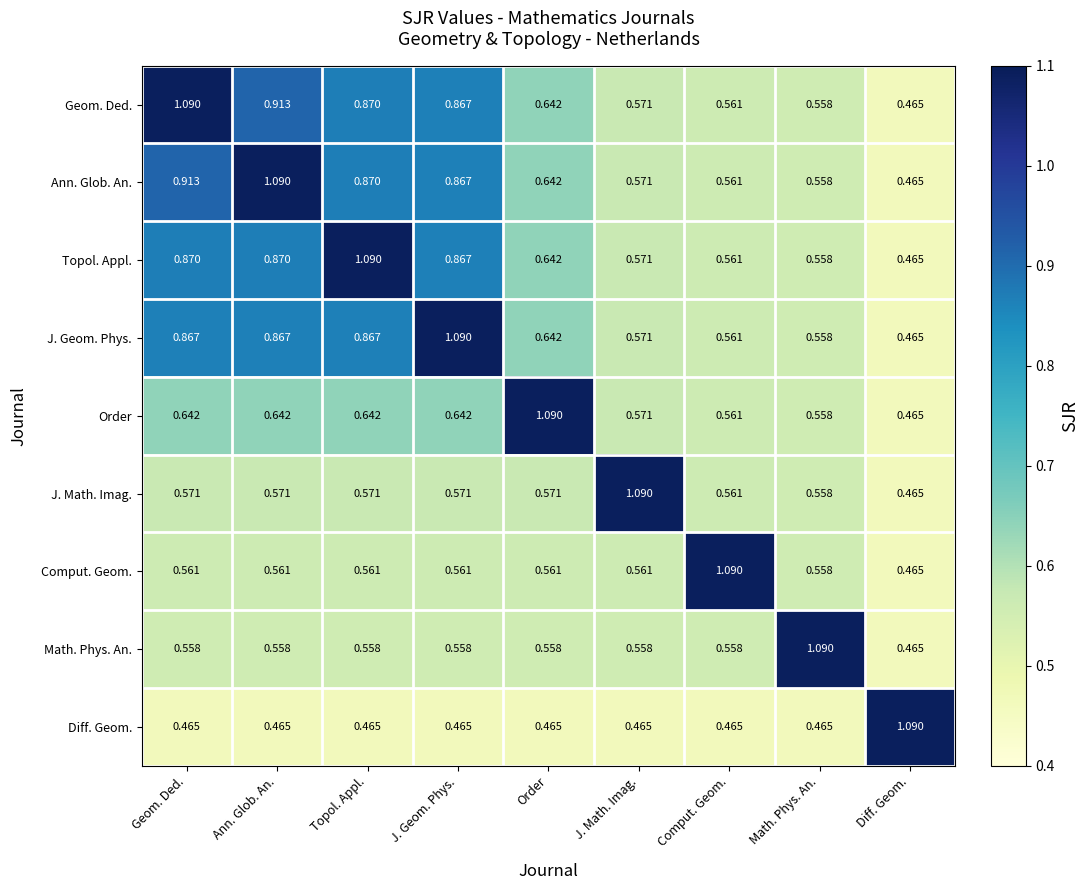

Is the value of Diff. Geom. at Geom. Ded. greater than the value of Order at J. Math. Imag.?

No